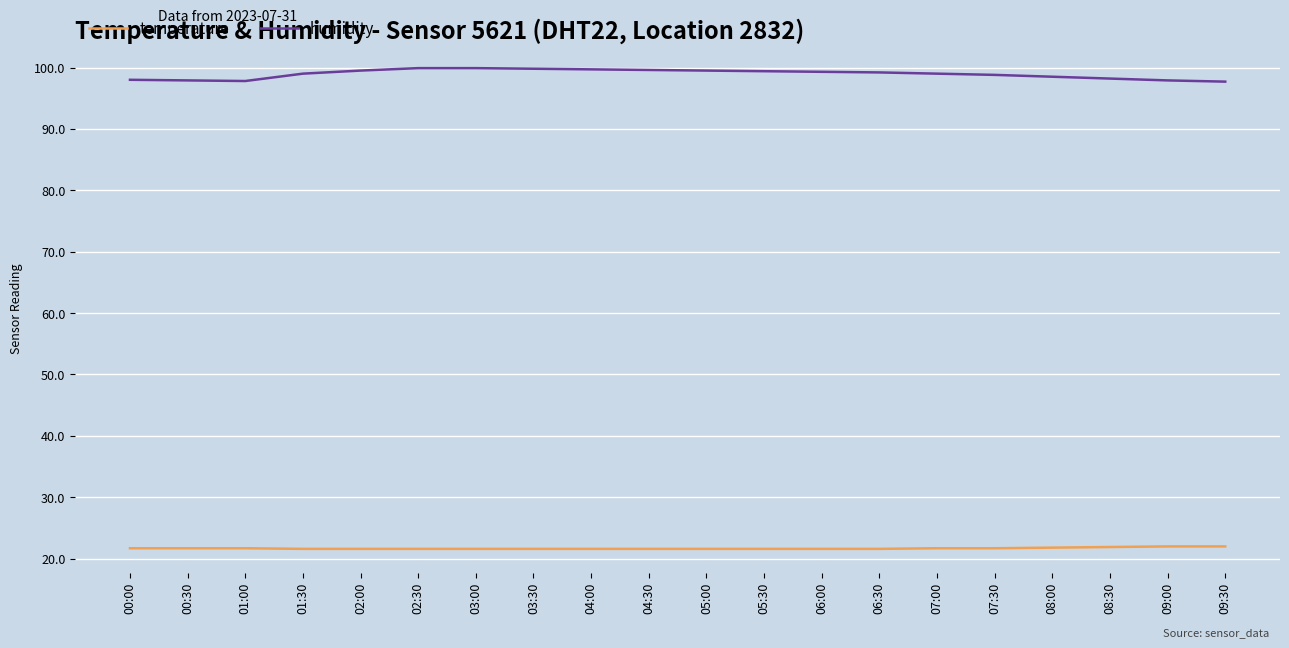

What position from the right is 05:00?

10